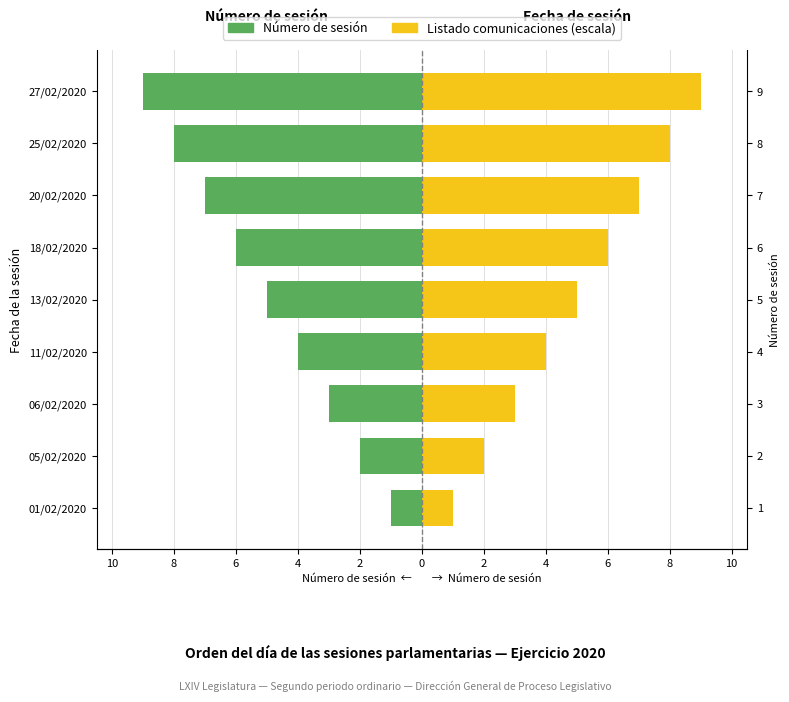

How many data points in Listado comunicaciones (escala) are above 5?

4